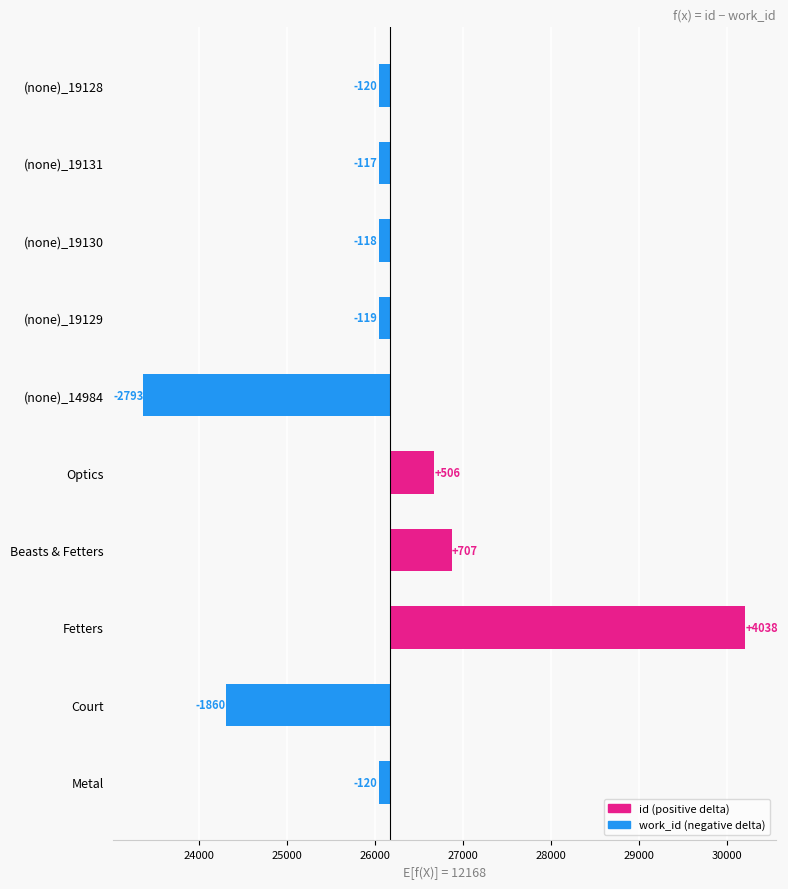

How many bars are there in total?

10